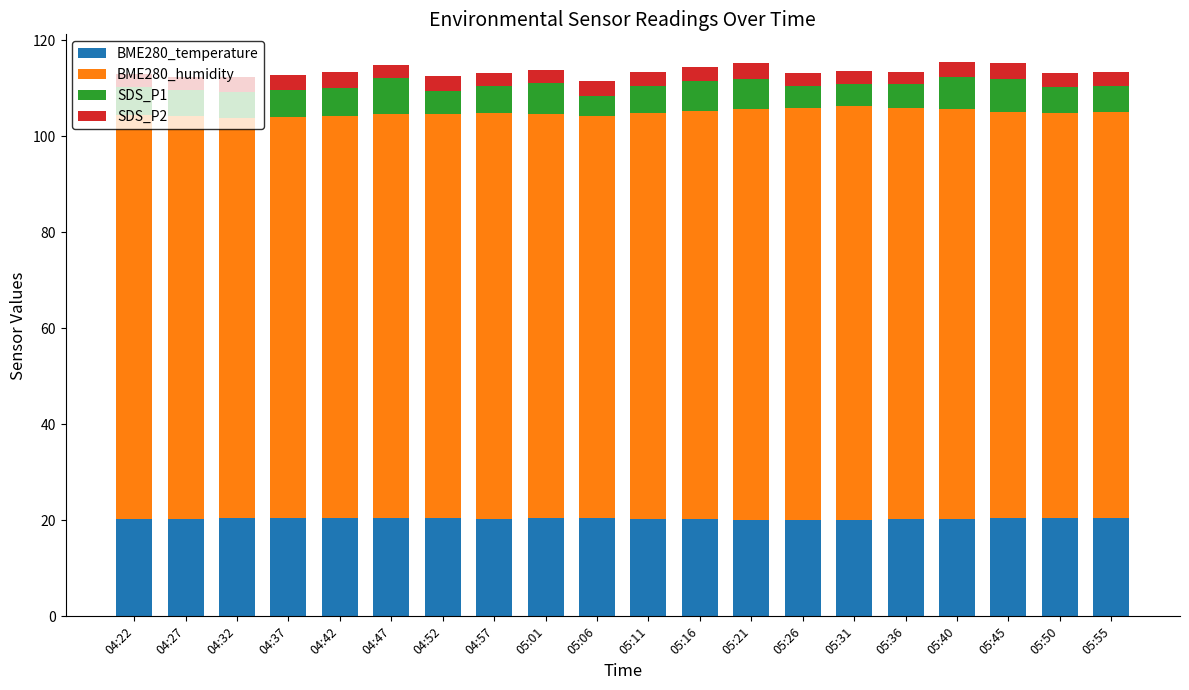

The BME280_temperature series shows 20.3 at 04:27. True or false?

True